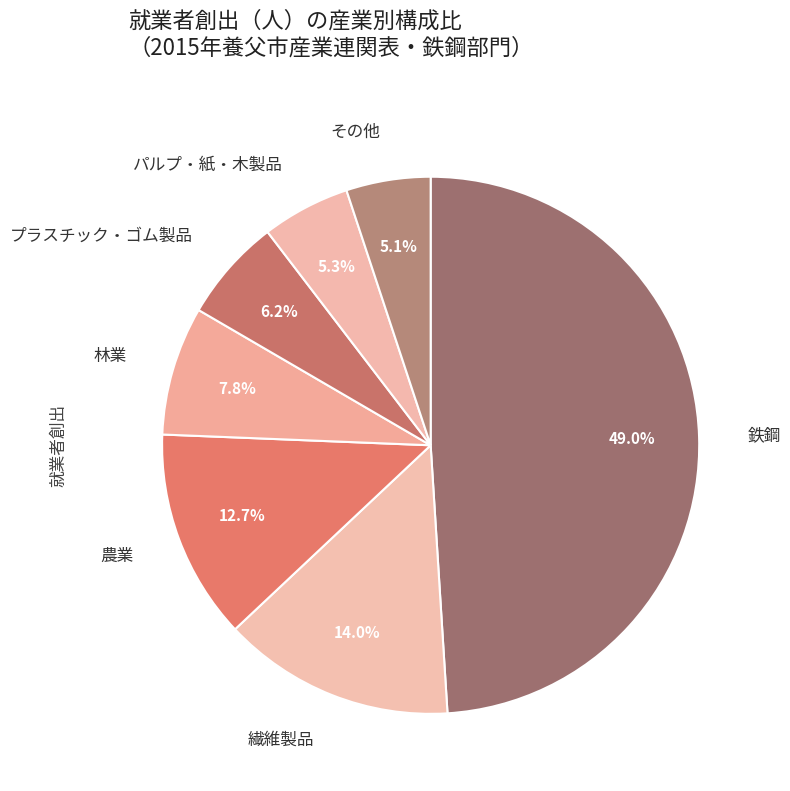

How many segments does this pie chart have?

7